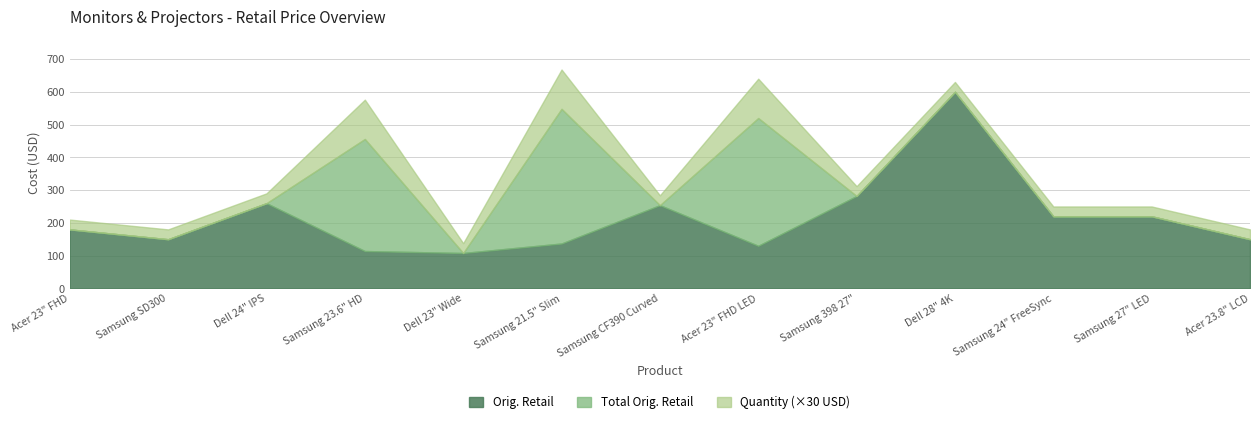

True or false: Orig. Retail and Quantity intersect in this chart.

False